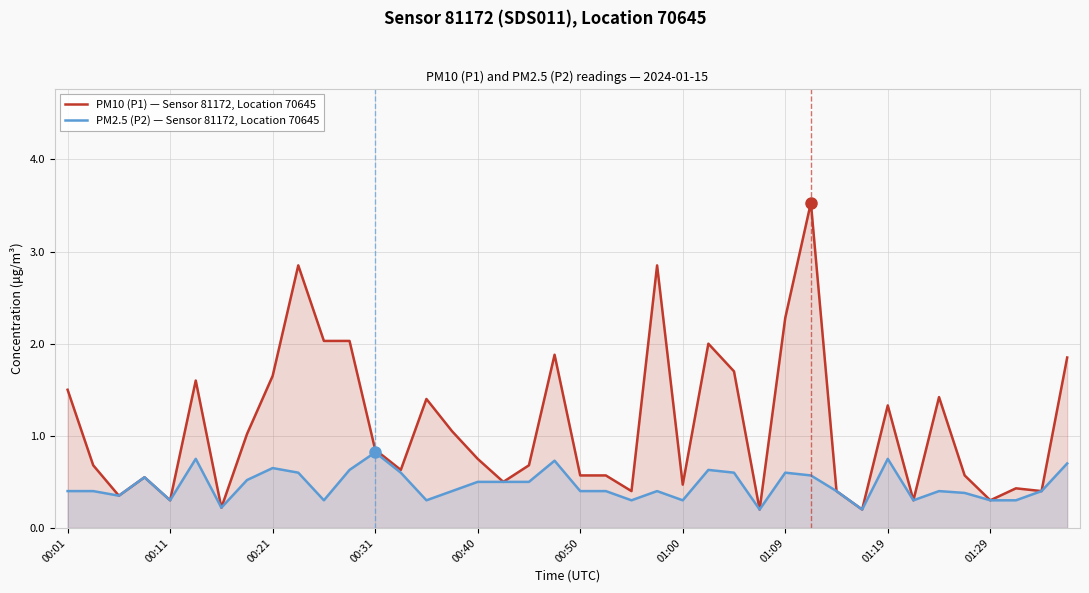

At which category is the sum across all series the highest?

29